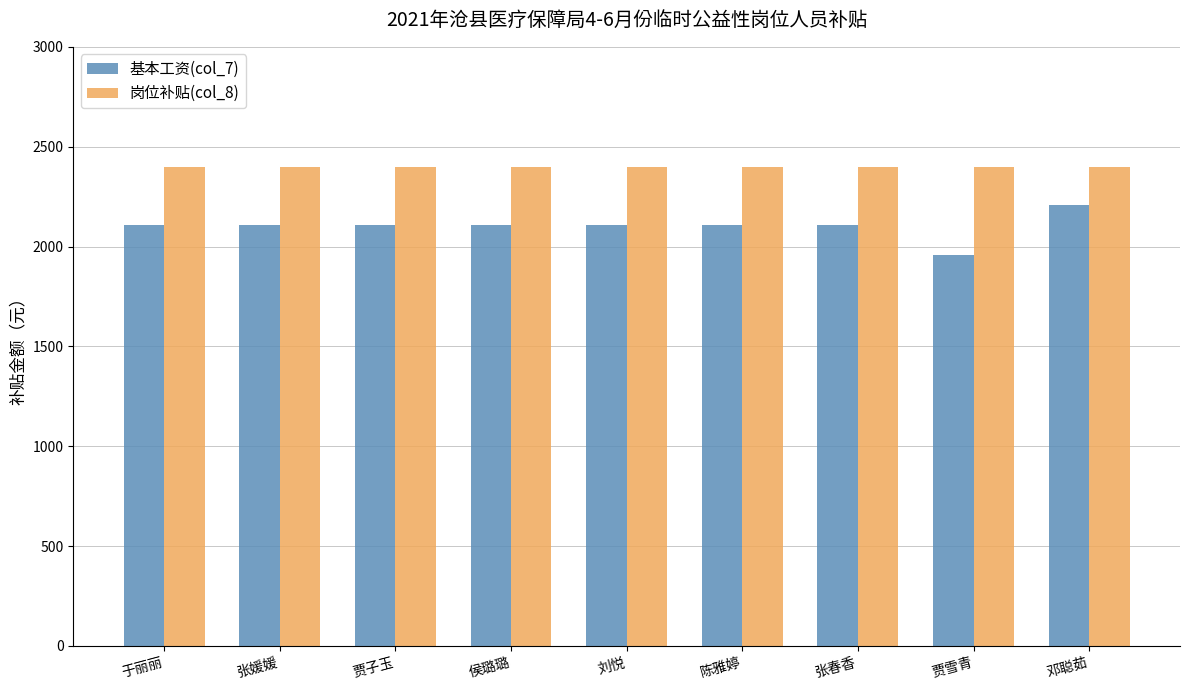

Reading left to right, list all the values displayed in this chart.

基本工资(col_7): 2109.9	2109.9	2109.9	2109.9	2109.9	2109.9	2109.9	1959.2	2208.7
岗位补贴(col_8): 2400.0	2400.0	2400.0	2400.0	2400.0	2400.0	2400.0	2400.0	2400.0